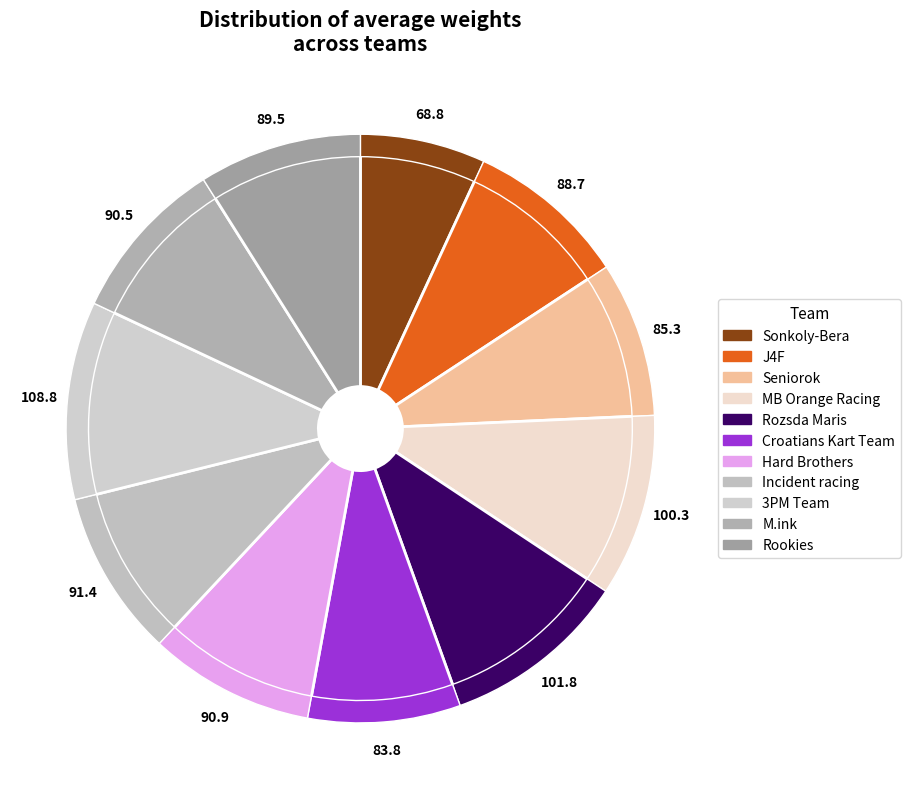

What is the ratio of the value at Rozsda Maris to the value at J4F?

1.1